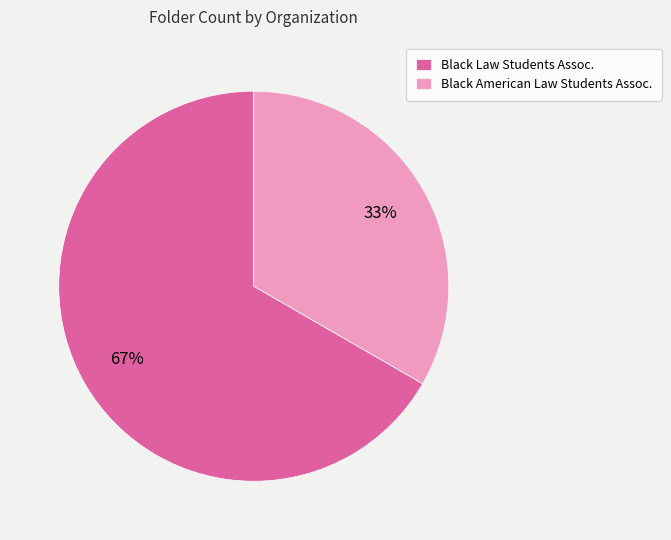

What percentage is the Black Law Students Assoc. slice, to the nearest percent?

67%